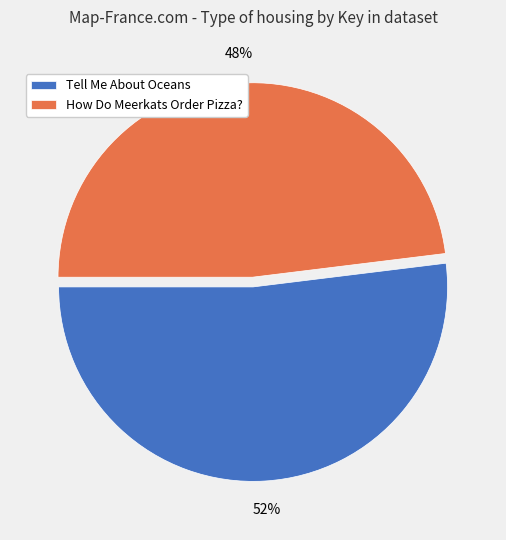

To the nearest percent, what is the difference between the largest and smallest slice percentages?

4%